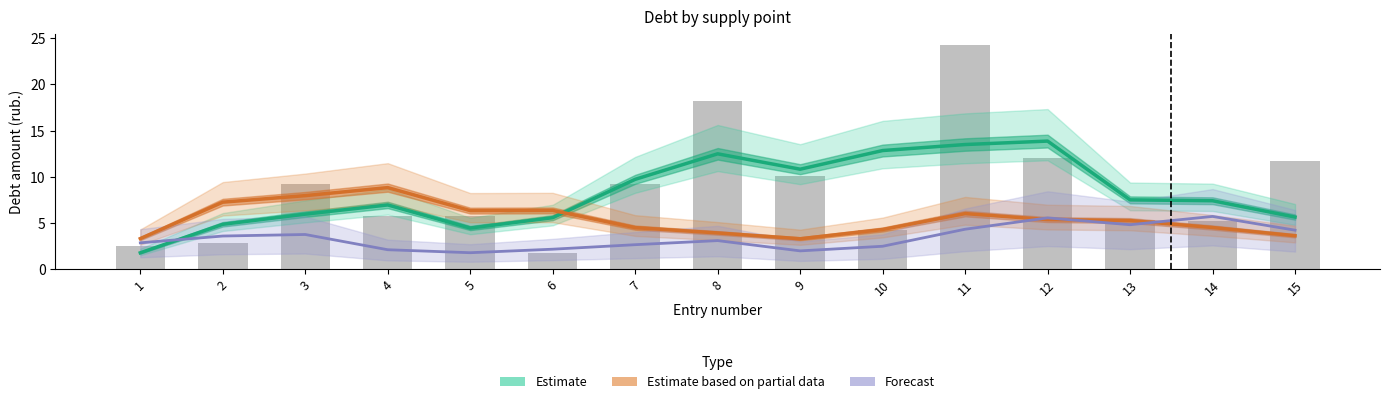

What are all the series names shown in the legend?

Estimate, Estimate based on partial data, Forecast